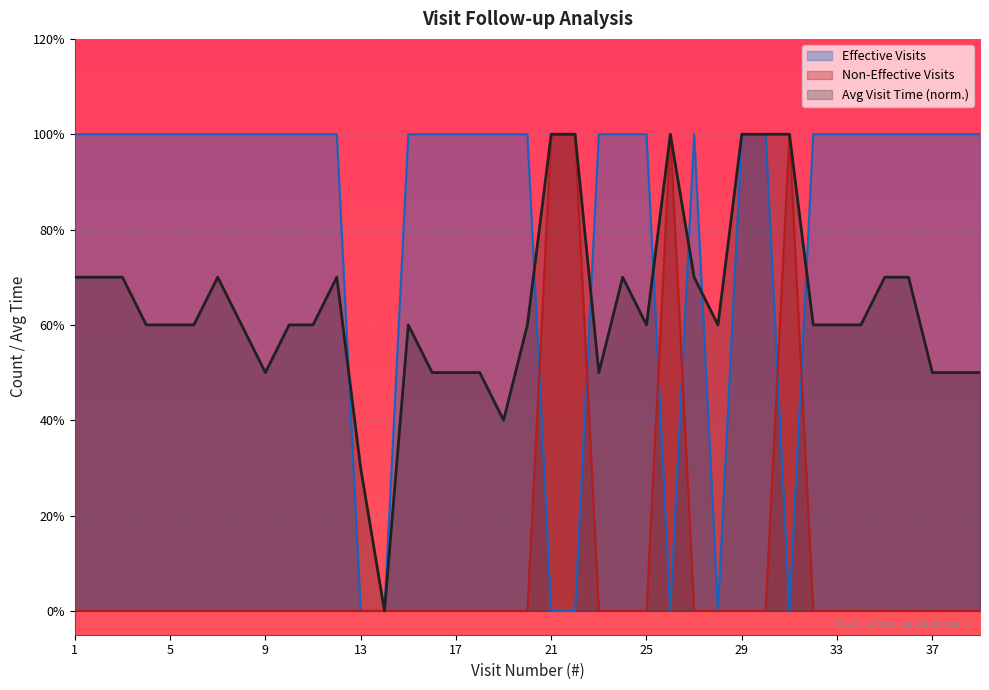

True or false: Non-Effective Visits has a value of 0 at 23.

False